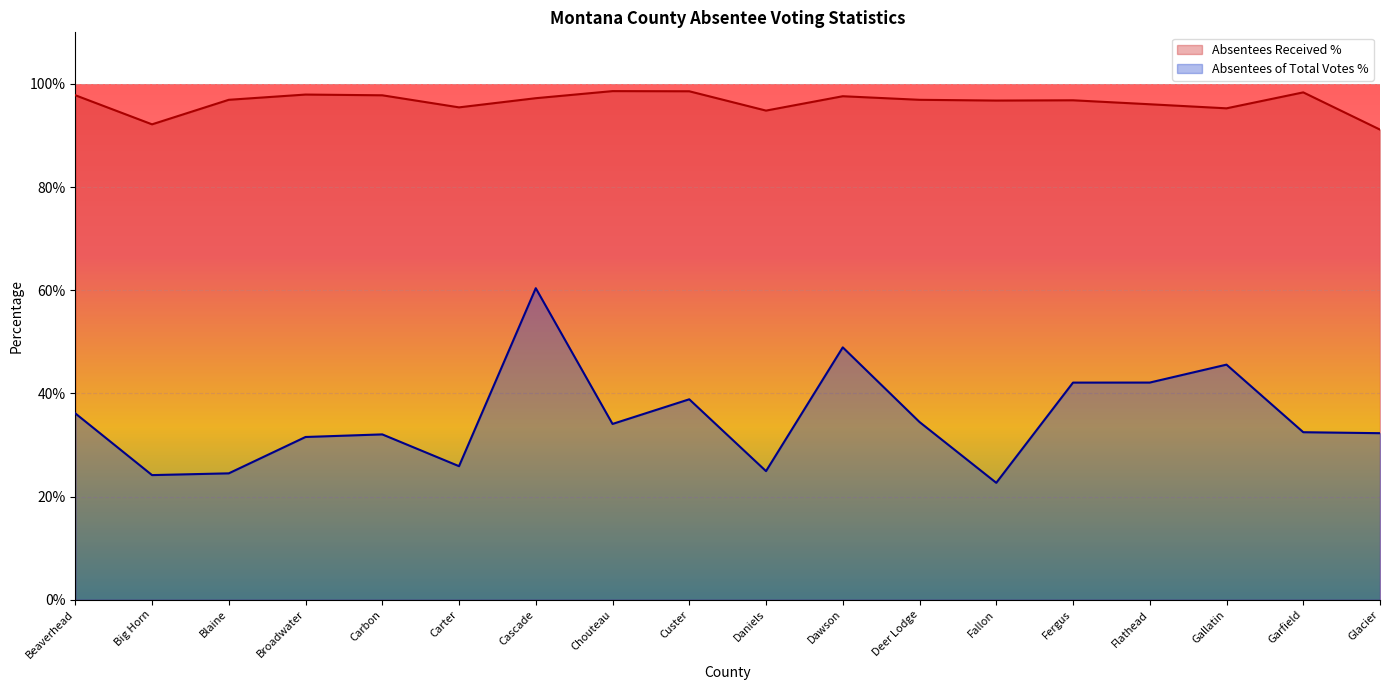

How many lines are shown in the chart?

2